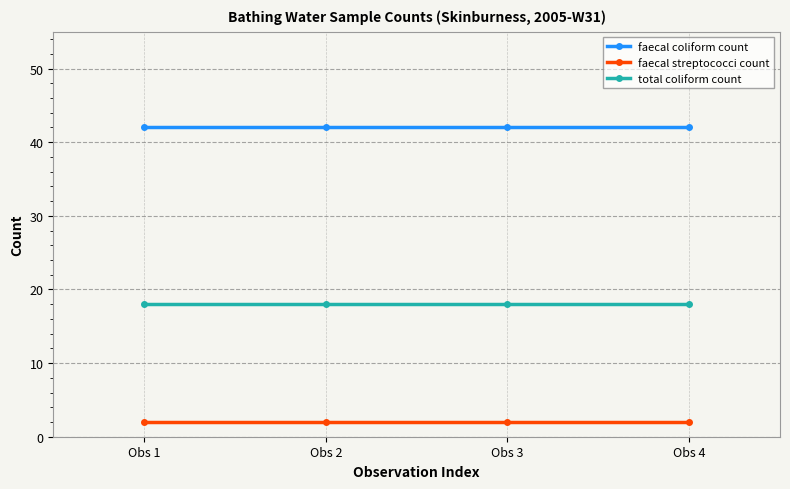

At Obs 3, list the series in order from largest to smallest.

faecal coliform count, total coliform count, faecal streptococci count